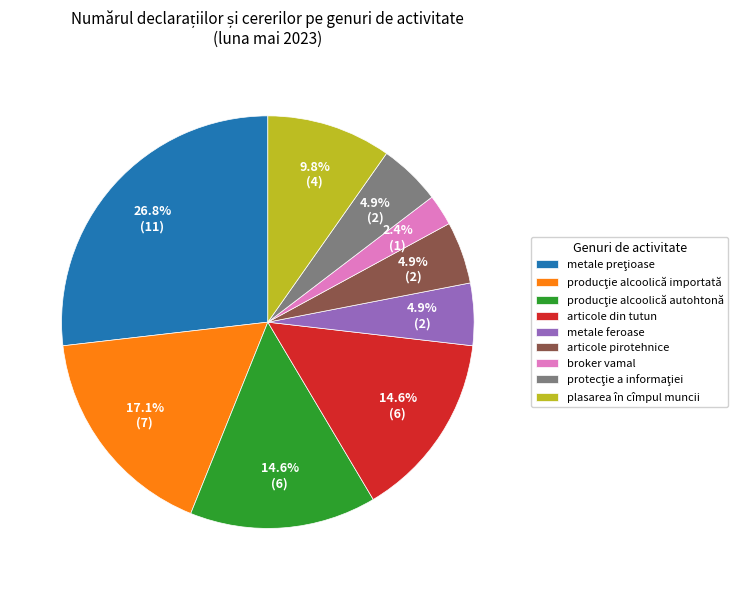

Is there a majority slice in this chart?

No